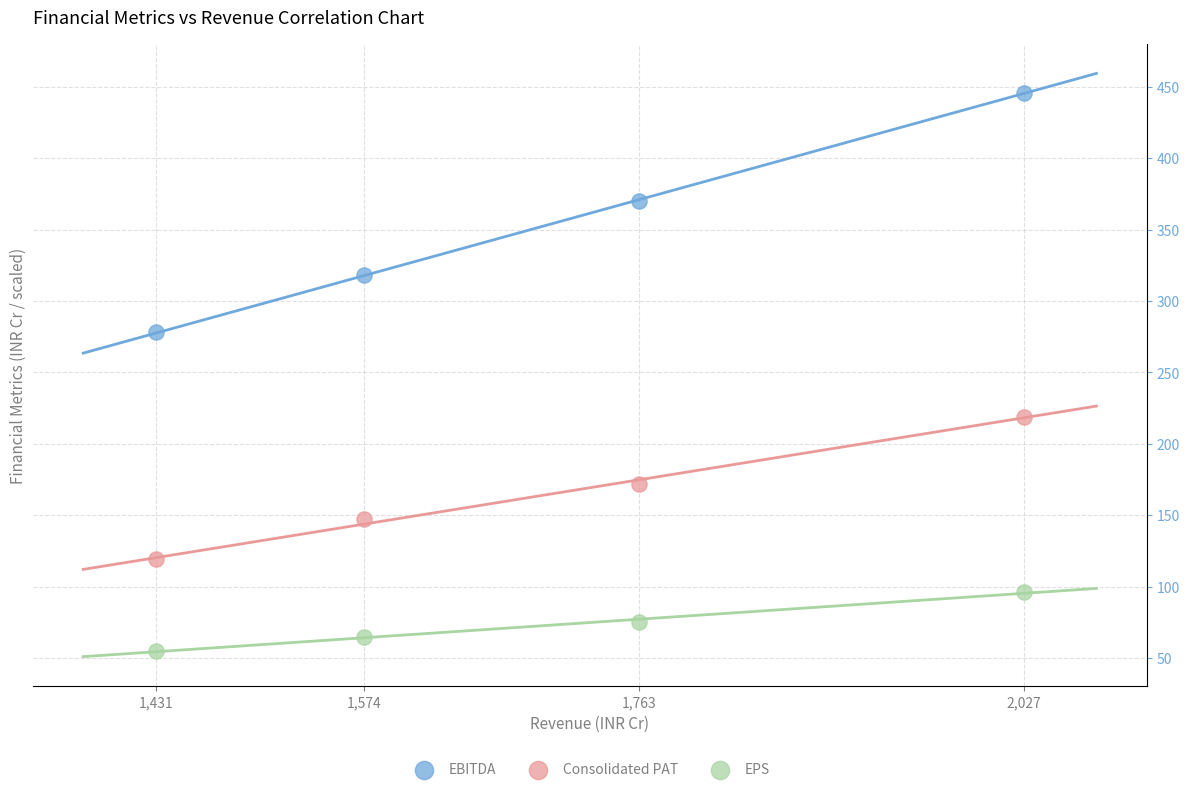

In the EBITDA series, what Y value is closest to 362?

370.0